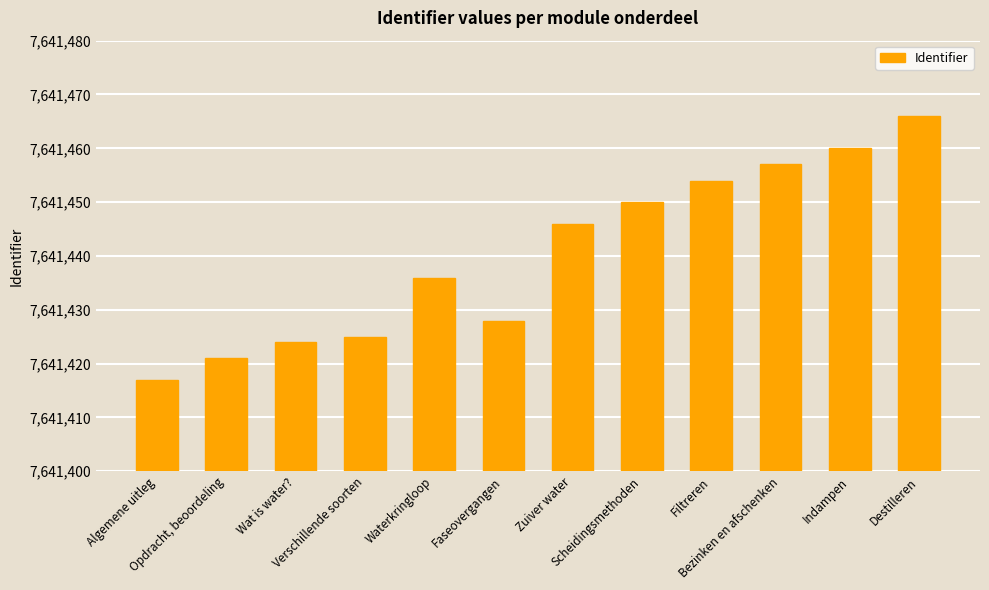

What is the difference between the second highest and second lowest values?

39